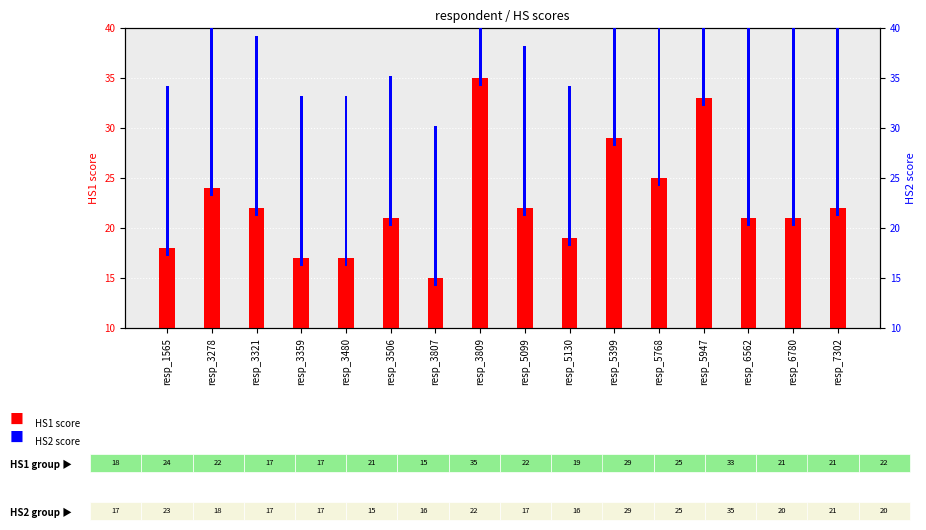

Reading right to left, extract all data points from this chart.

HS1 score: resp_7302=22.0	resp_6780=21.0	resp_6562=21.0	resp_5947=33.0	resp_5768=25.0	resp_5399=29.0	resp_5130=19.0	resp_5099=22.0	resp_3809=35.0	resp_3807=15.0	resp_3506=21.0	resp_3480=17.0	resp_3359=17.0	resp_3321=22.0	resp_3278=24.0	resp_1565=18.0
HS2 score: resp_7302=20.0	resp_6780=21.0	resp_6562=20.0	resp_5947=35.0	resp_5768=25.0	resp_5399=29.0	resp_5130=16.0	resp_5099=17.0	resp_3809=22.0	resp_3807=16.0	resp_3506=15.0	resp_3480=17.0	resp_3359=17.0	resp_3321=18.0	resp_3278=23.0	resp_1565=17.0